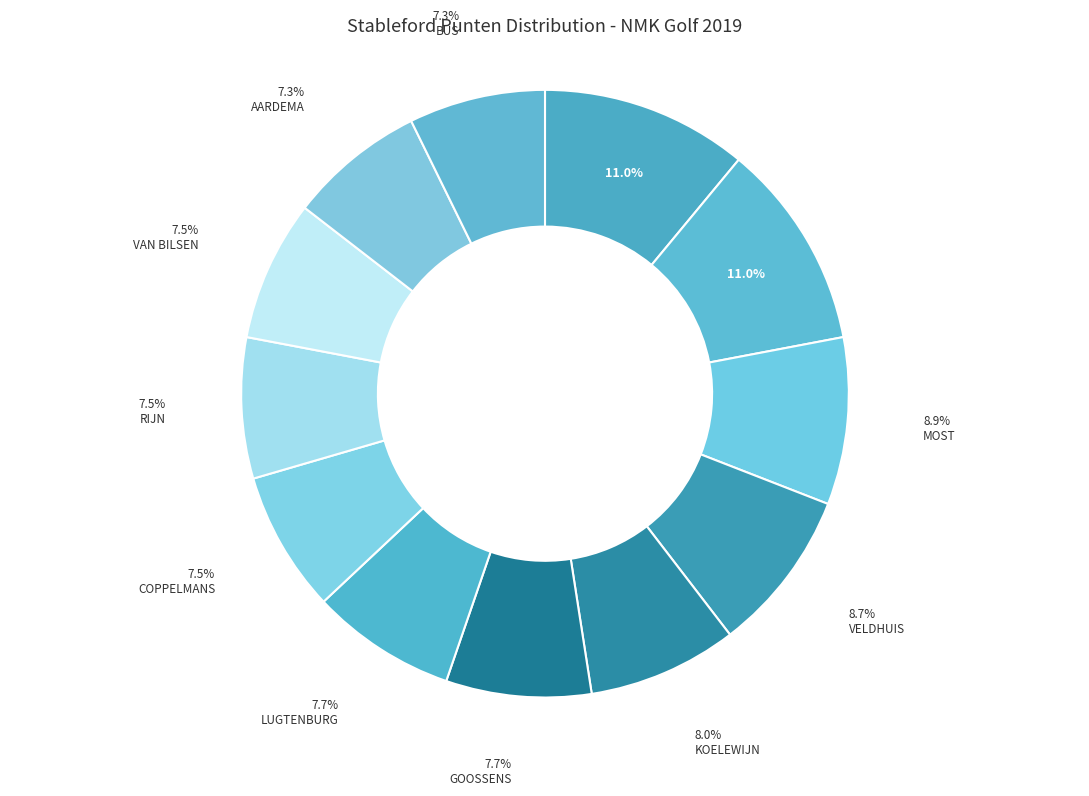

Which slice is the largest?

KYMMELL BM